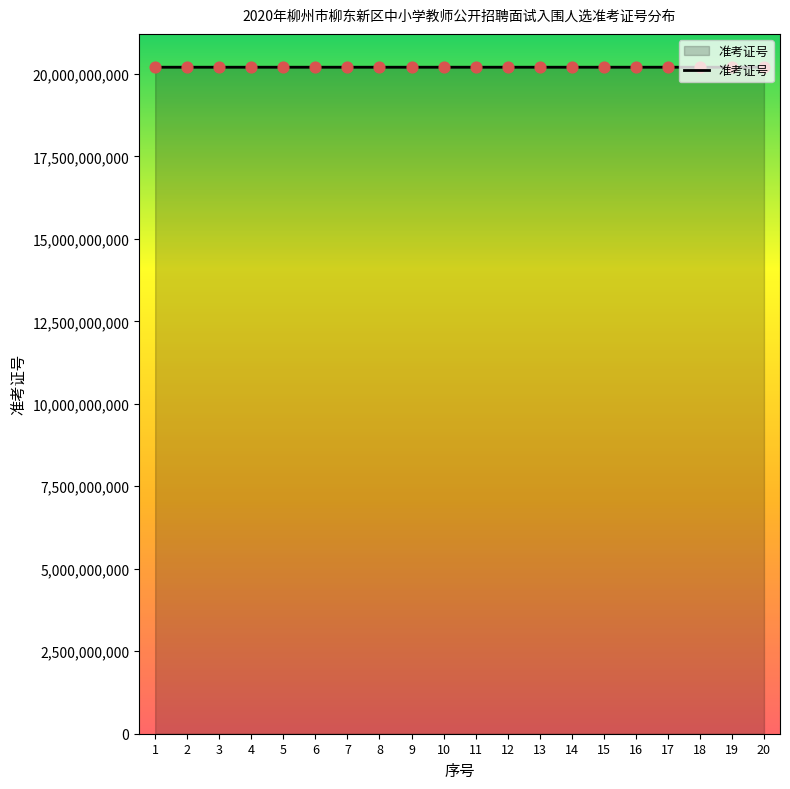

Approximately how many times larger is the value at 16 compared to 6?

1.0